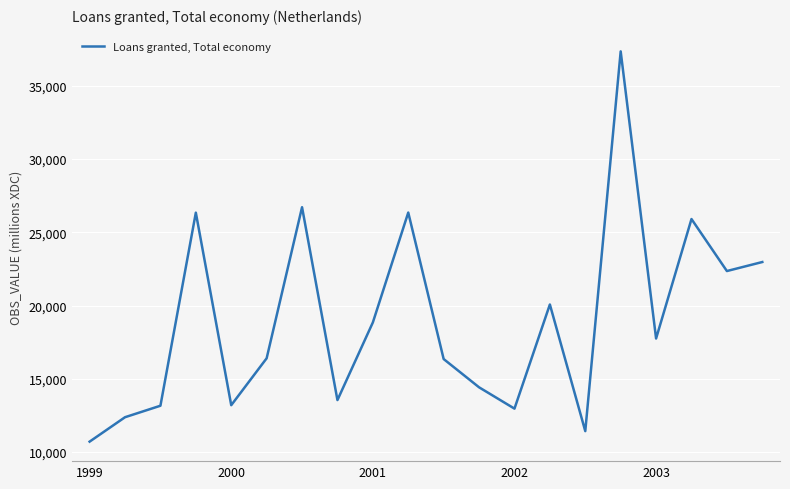

How many interior local peaks (higher than both neighbors) does the data have?

6